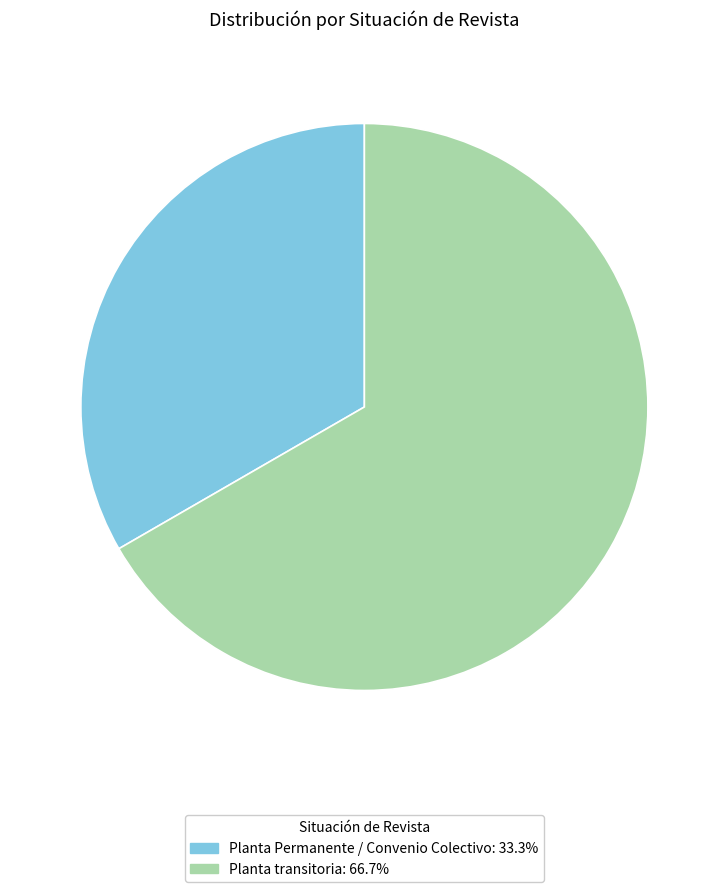

Combined, do Planta Permanente / Convenio Colectivo: 33.3% and Planta transitoria: 66.7% account for over 50%?

Yes